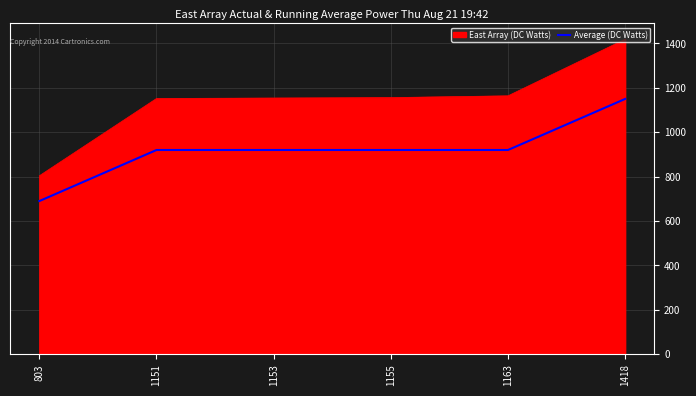

What is the maximum value shown in the chart?

1419